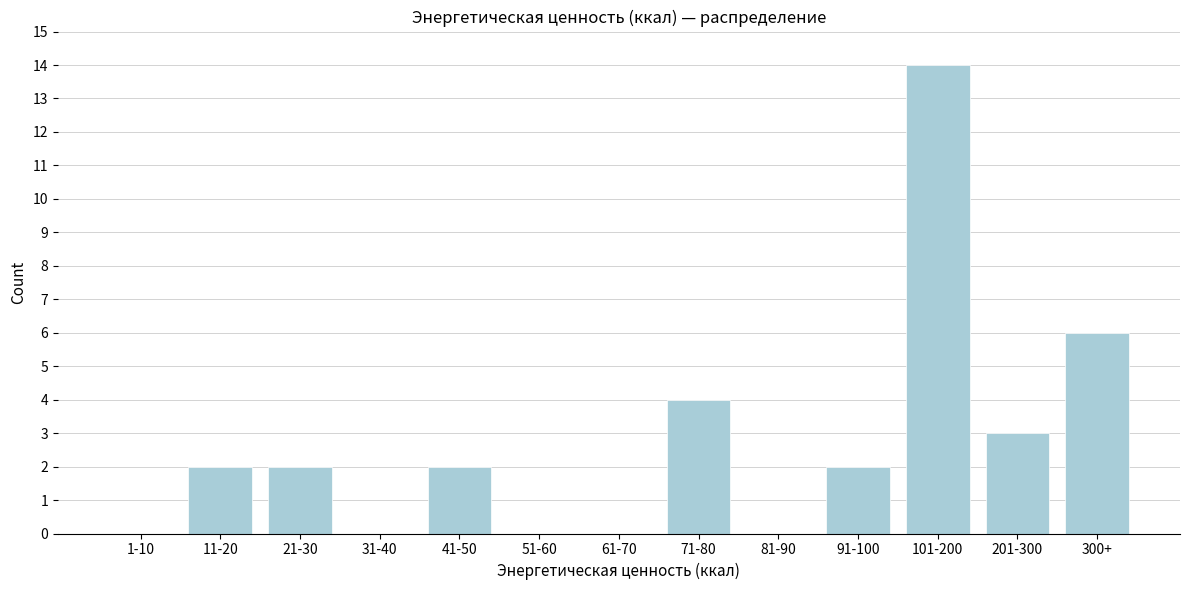

Reading right to left, list all the values displayed in this chart.

300+=6	201-300=3	101-200=14	91-100=2	81-90=0	71-80=4	61-70=0	51-60=0	41-50=2	31-40=0	21-30=2	11-20=2	1-10=0